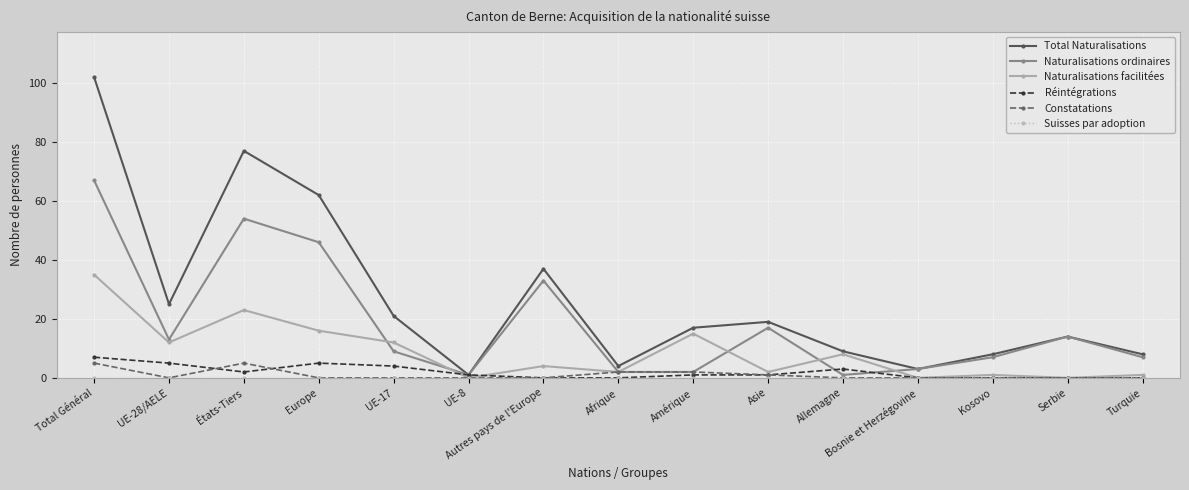

In Naturalisations facilitées, how many points are lower than both neighbors (excluding endpoints)?

6